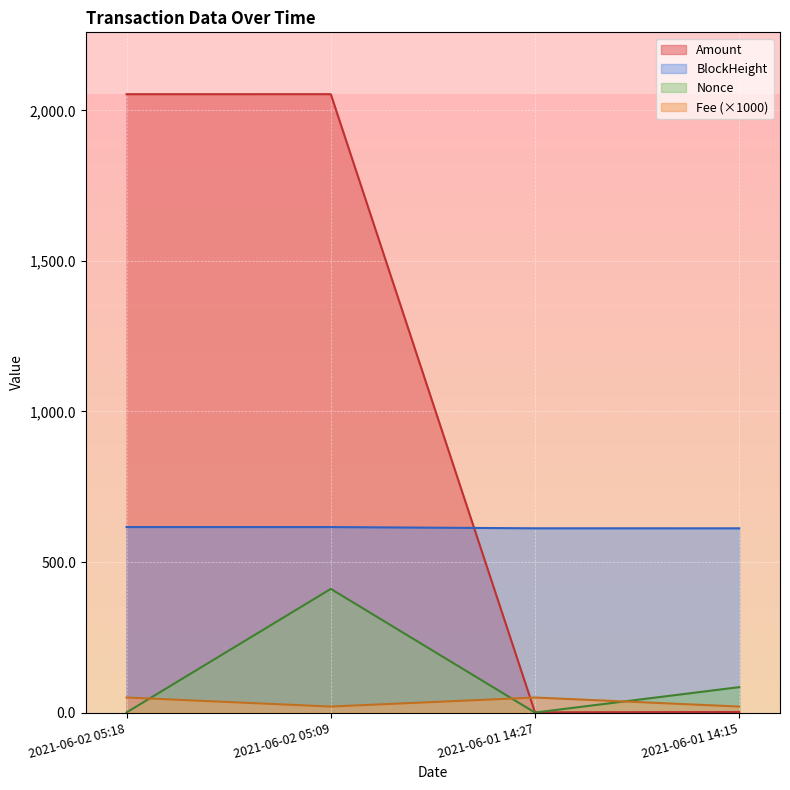

Which category has the highest value across all series?

2021-06-02 05:09